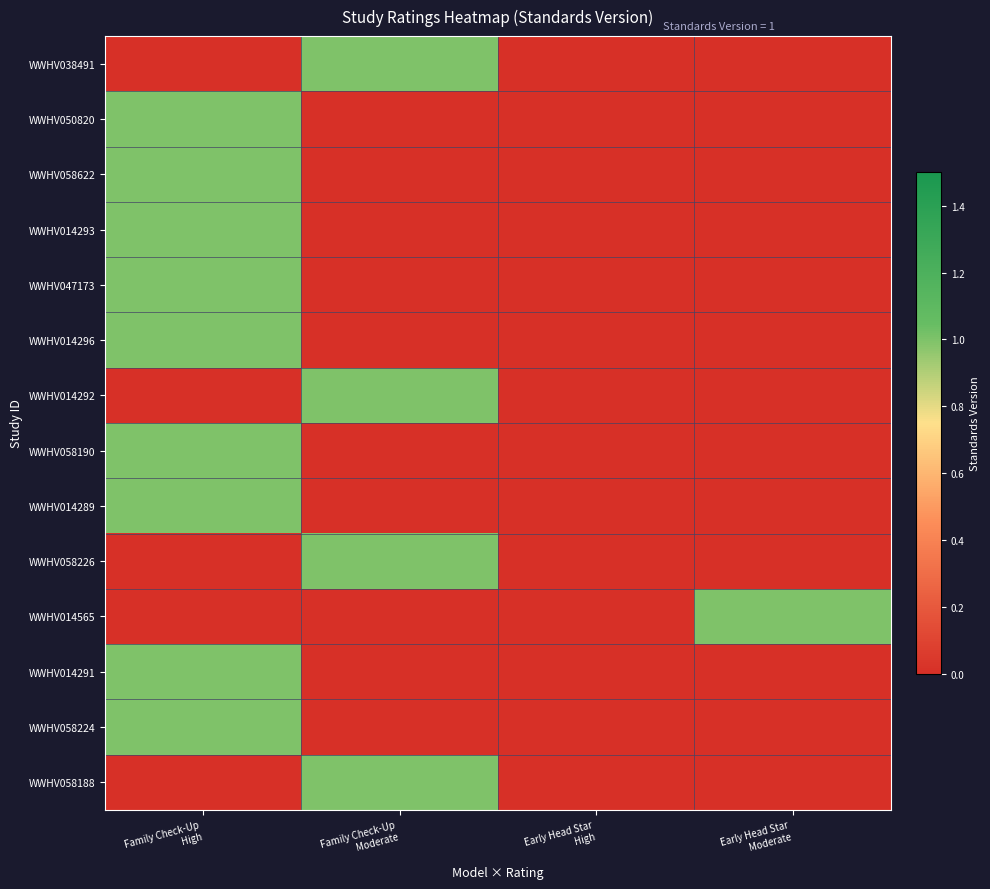

Reading left to right, extract all data points from this chart.

WWHV038491: Family Check-Up
High=0	Family Check-Up
Moderate=1	Early Head Star
High=0	Early Head Star
Moderate=0
WWHV050820: Family Check-Up
High=1	Family Check-Up
Moderate=0	Early Head Star
High=0	Early Head Star
Moderate=0
WWHV058622: Family Check-Up
High=1	Family Check-Up
Moderate=0	Early Head Star
High=0	Early Head Star
Moderate=0
WWHV014293: Family Check-Up
High=1	Family Check-Up
Moderate=0	Early Head Star
High=0	Early Head Star
Moderate=0
WWHV047173: Family Check-Up
High=1	Family Check-Up
Moderate=0	Early Head Star
High=0	Early Head Star
Moderate=0
WWHV014296: Family Check-Up
High=1	Family Check-Up
Moderate=0	Early Head Star
High=0	Early Head Star
Moderate=0
WWHV014292: Family Check-Up
High=0	Family Check-Up
Moderate=1	Early Head Star
High=0	Early Head Star
Moderate=0
WWHV058190: Family Check-Up
High=1	Family Check-Up
Moderate=0	Early Head Star
High=0	Early Head Star
Moderate=0
WWHV014289: Family Check-Up
High=1	Family Check-Up
Moderate=0	Early Head Star
High=0	Early Head Star
Moderate=0
WWHV058226: Family Check-Up
High=0	Family Check-Up
Moderate=1	Early Head Star
High=0	Early Head Star
Moderate=0
WWHV014565: Family Check-Up
High=0	Family Check-Up
Moderate=0	Early Head Star
High=0	Early Head Star
Moderate=1
WWHV014291: Family Check-Up
High=1	Family Check-Up
Moderate=0	Early Head Star
High=0	Early Head Star
Moderate=0
WWHV058224: Family Check-Up
High=1	Family Check-Up
Moderate=0	Early Head Star
High=0	Early Head Star
Moderate=0
WWHV058188: Family Check-Up
High=0	Family Check-Up
Moderate=1	Early Head Star
High=0	Early Head Star
Moderate=0